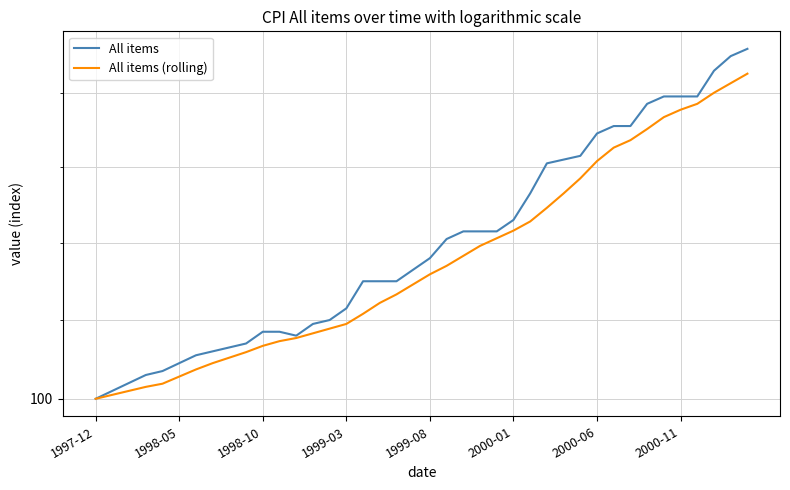

True or false: All items has a value of 109.2 at 39.

True